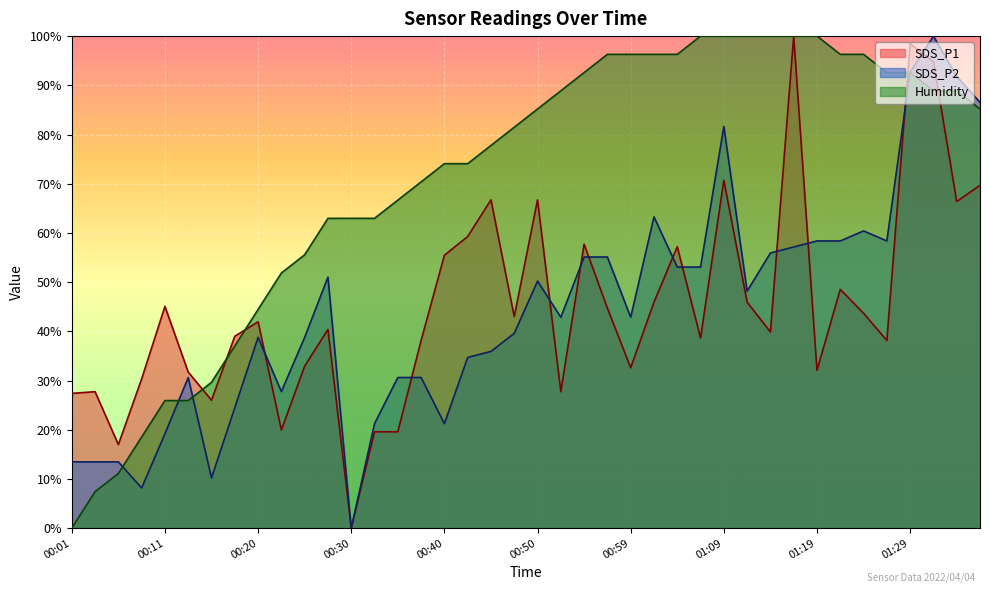

At which label is Humidity closest to 50?

00:23